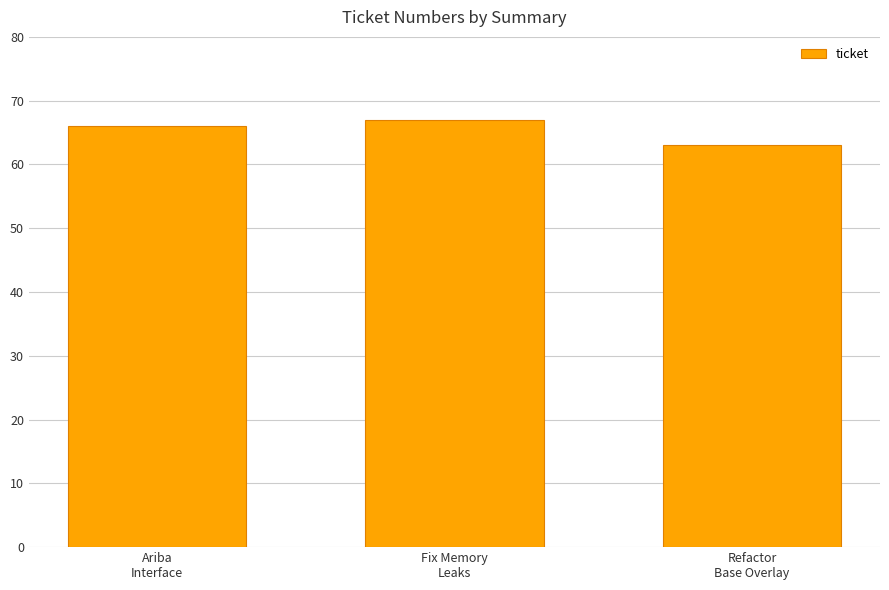

Read the value at Fix Memory
Leaks.

67